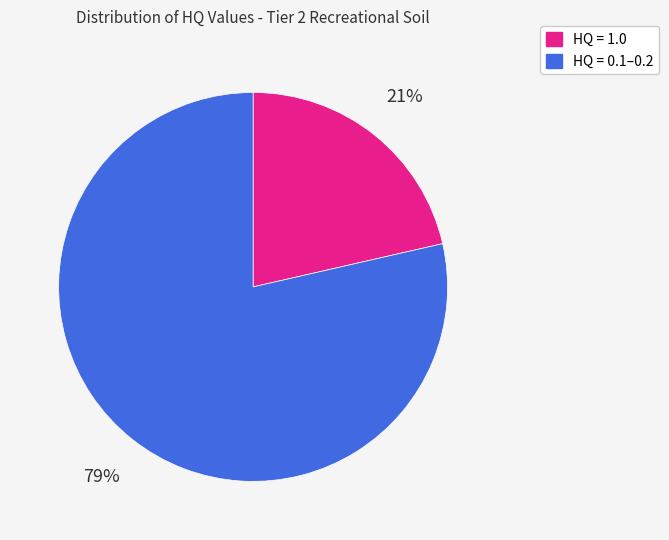

Is there any slice that represents more than half of the pie?

Yes